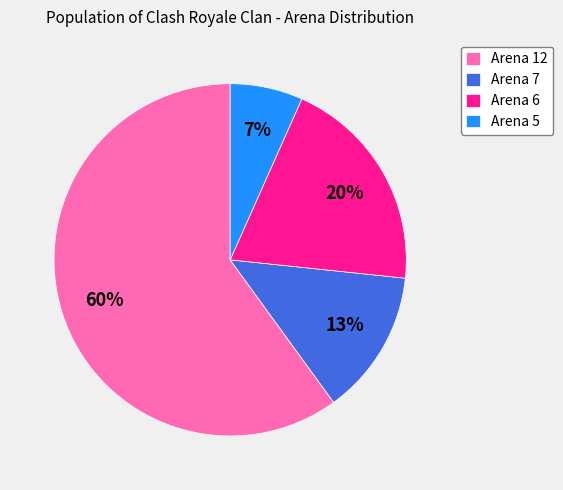

Which category accounts for the majority?

Arena 12